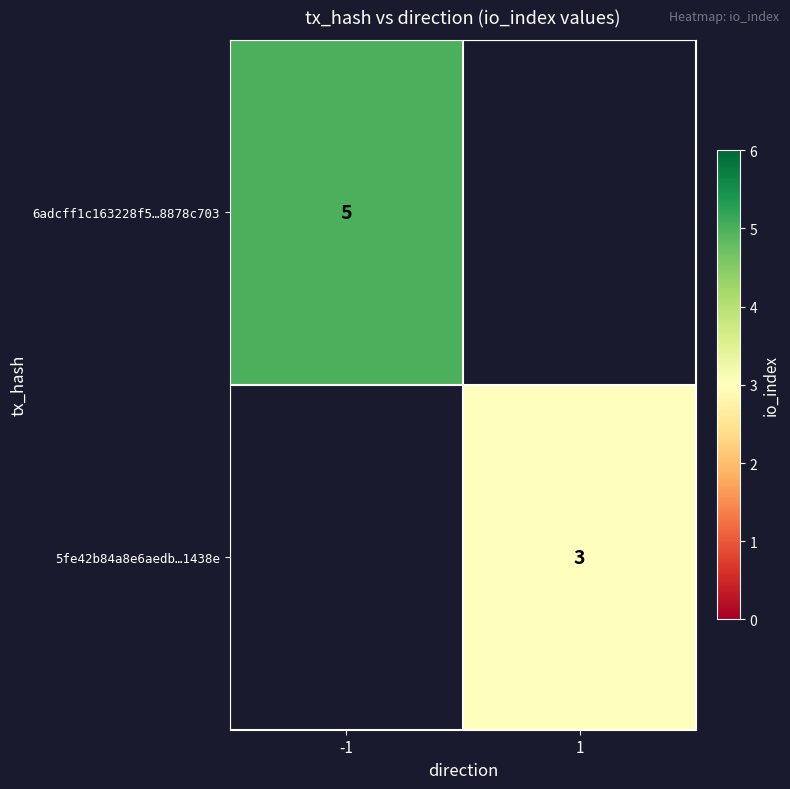

At which category does the chart reach its minimum across all series?

1